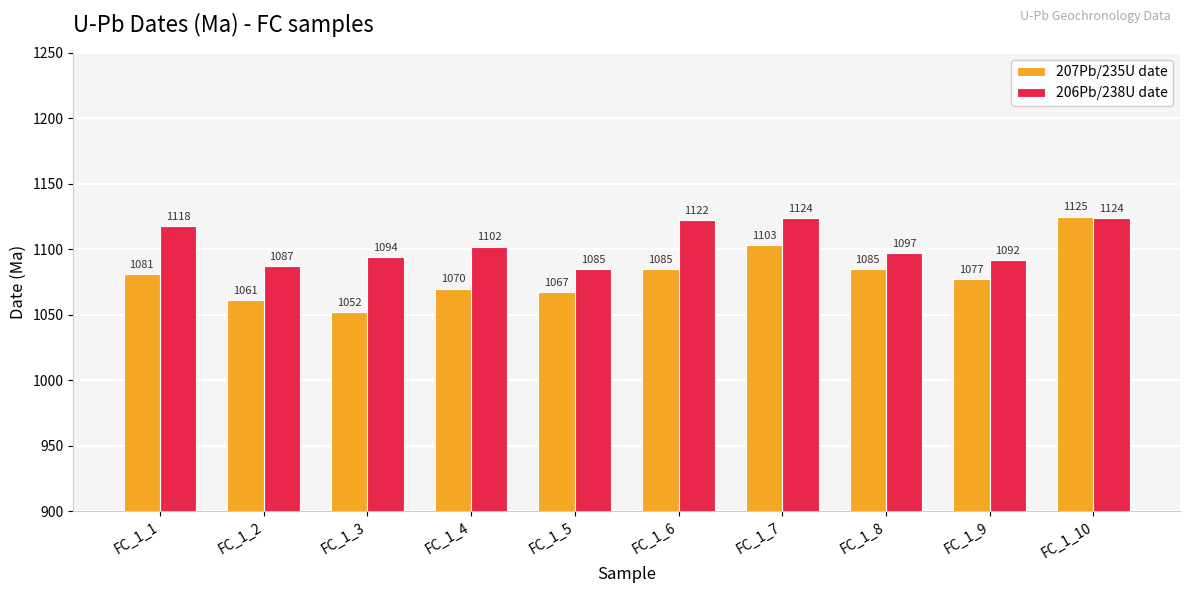

Which category has the highest value across all series?

FC_1_10